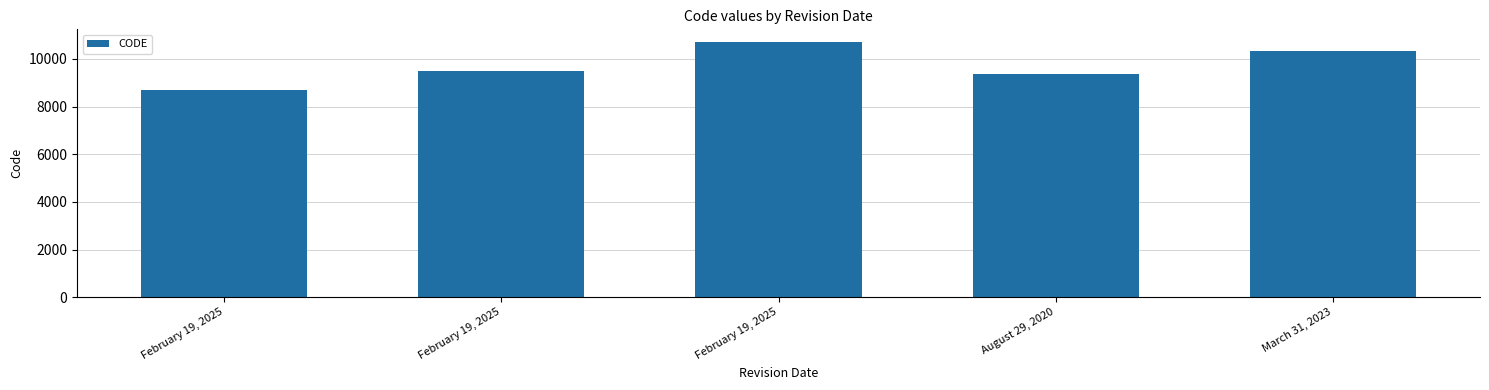

How many data points are less than 9483?

2